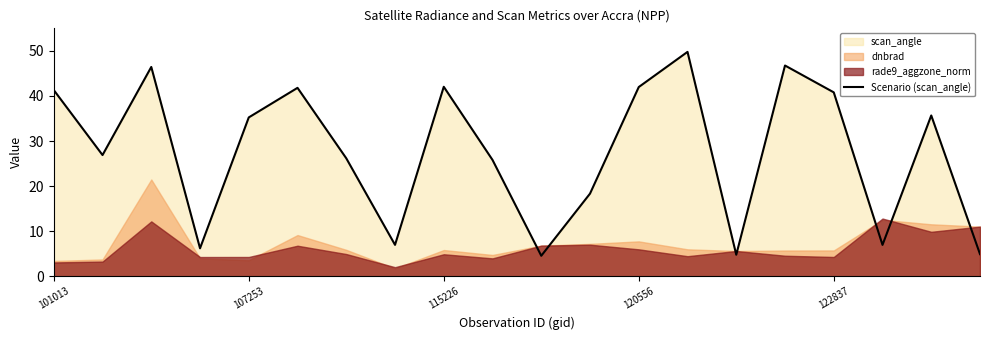

Approximately how many times larger is the value at 7 compared to 10?

1.5